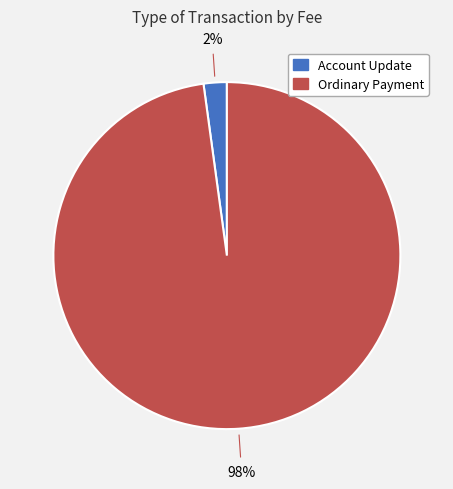

True or false: Ordinary Payment accounts for 89% of the total.

False